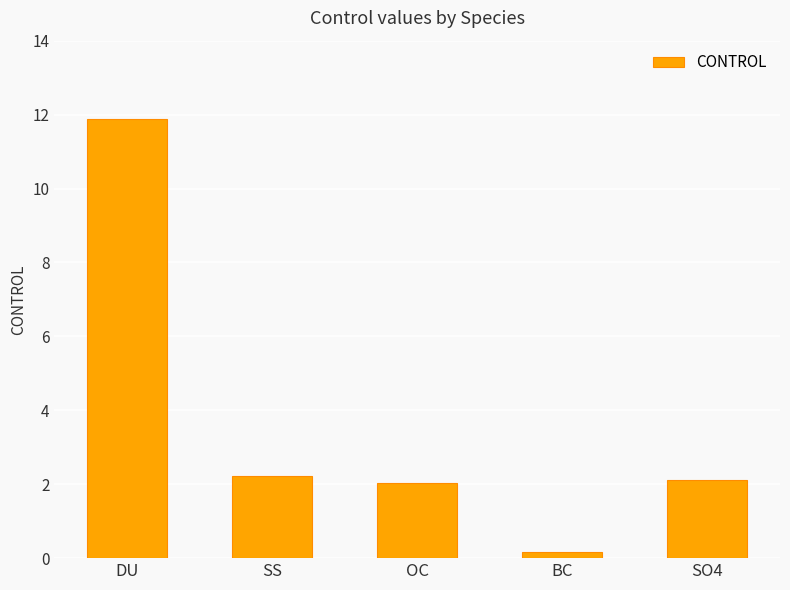

Where does the data first go above 2?

DU